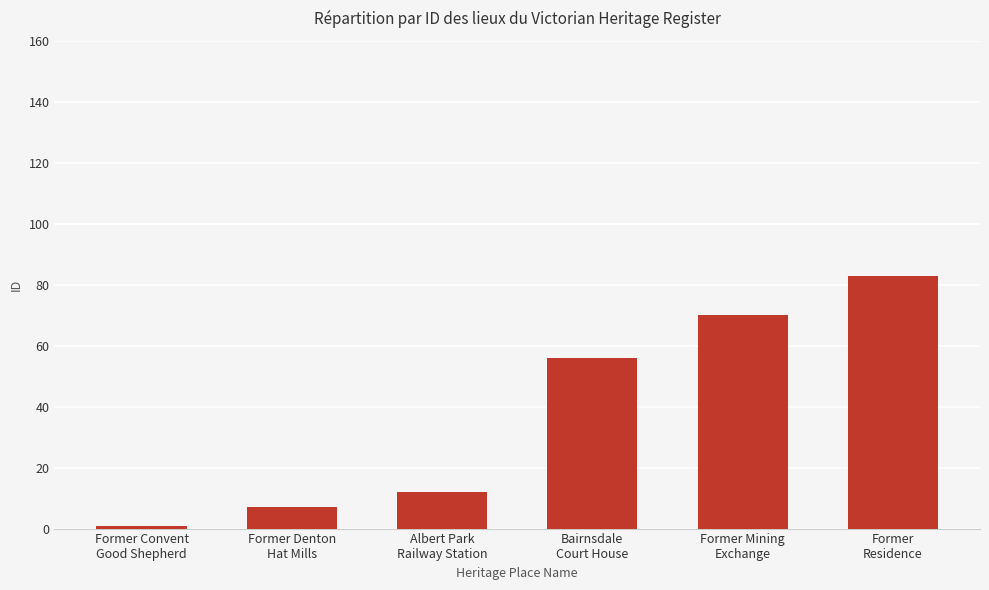

Rank the categories by value from highest to lowest.

Former
Residence, Former Mining
Exchange, Bairnsdale
Court House, Albert Park
Railway Station, Former Denton
Hat Mills, Former Convent
Good Shepherd